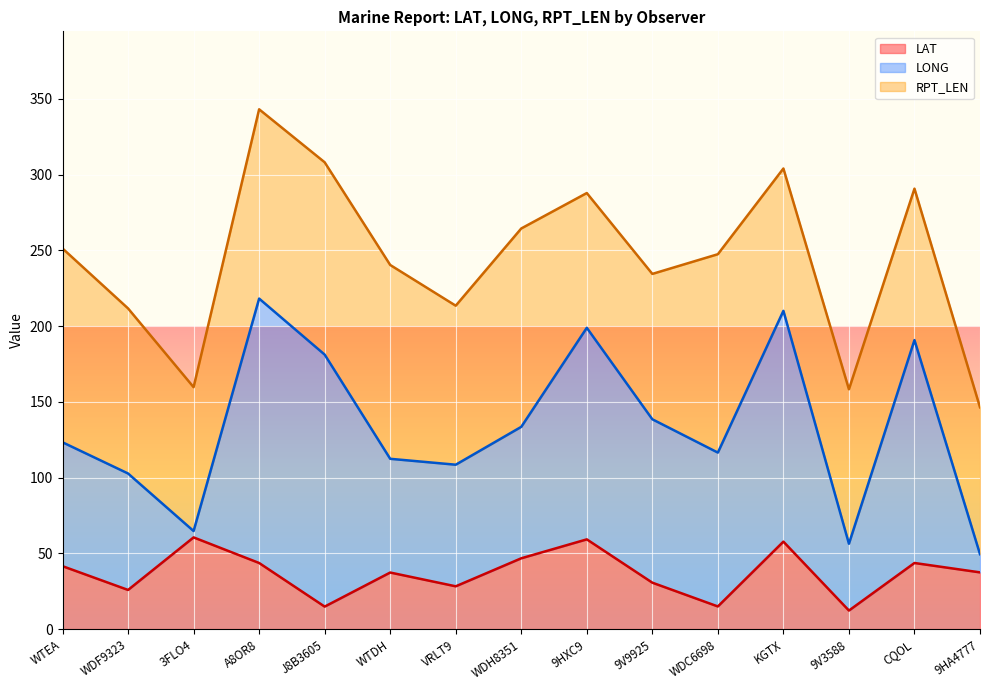

Between WTDH and 9HA4777, which series saw the biggest shift?

LONG